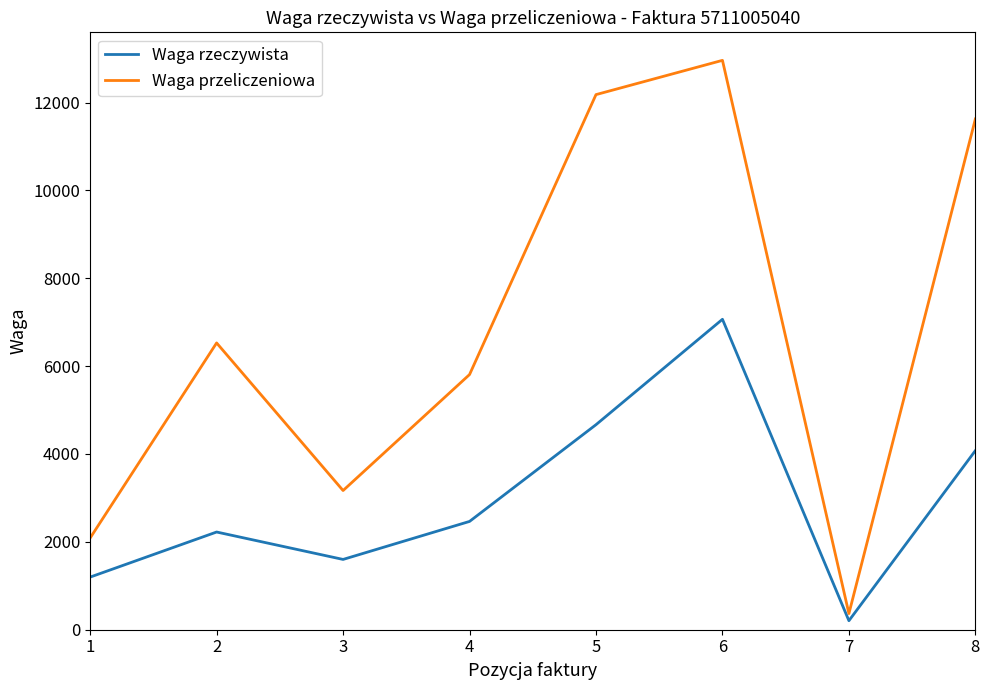

How many values in the Waga rzeczywista series are below 2465?

4